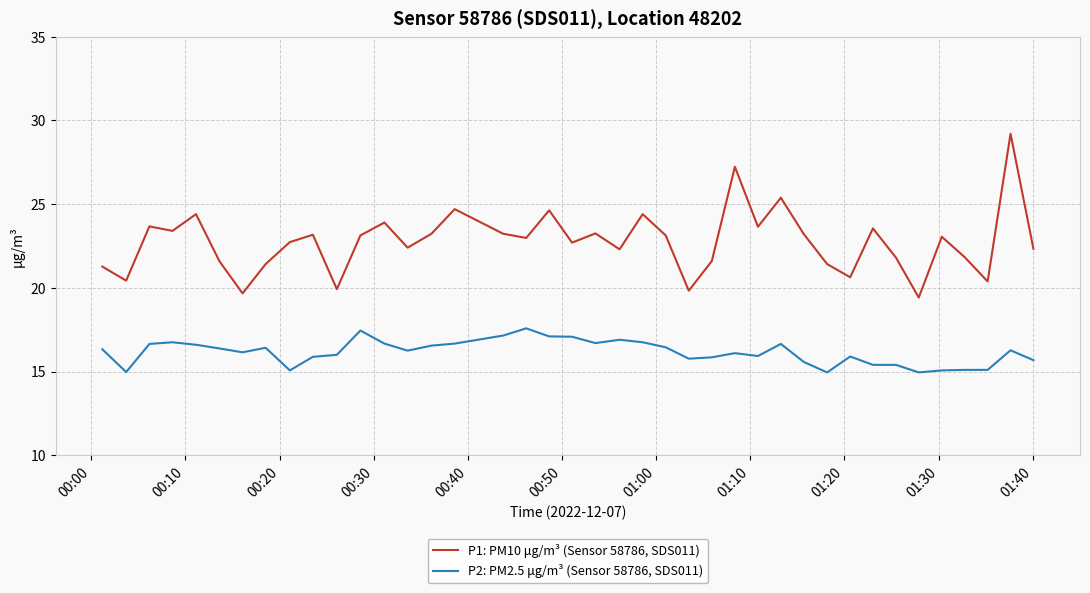

Which series has the largest total across all categories?

P1: PM10 μg/m³ (Sensor 58786, SDS011)